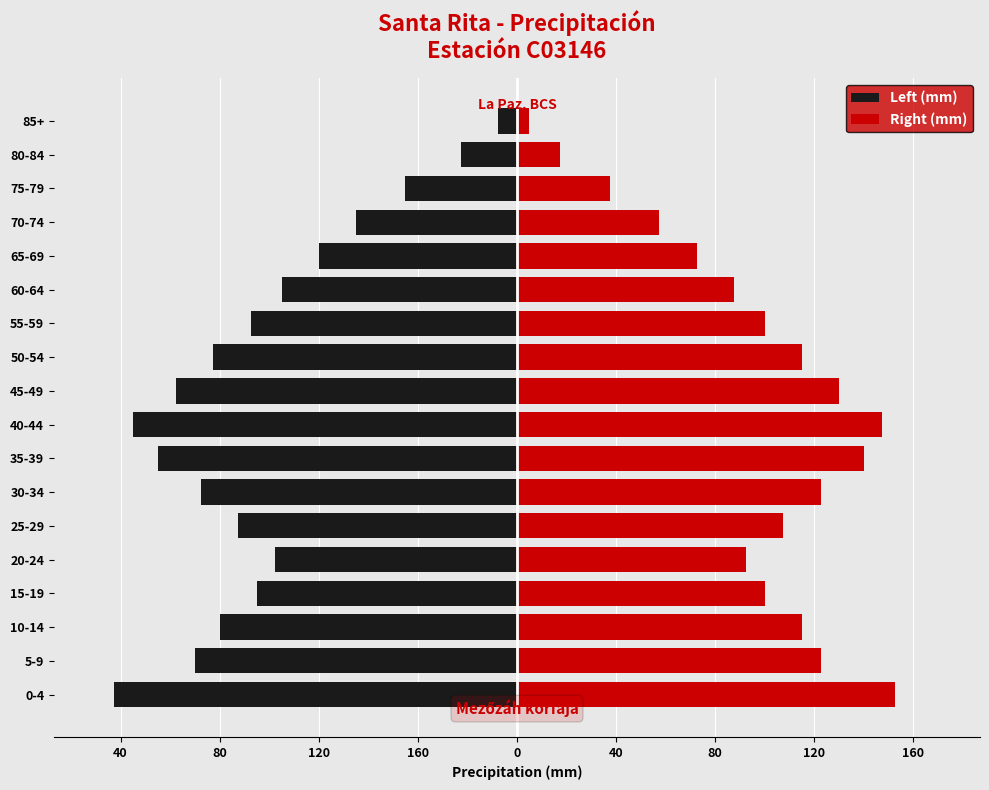

How many groups of bars are there?

18